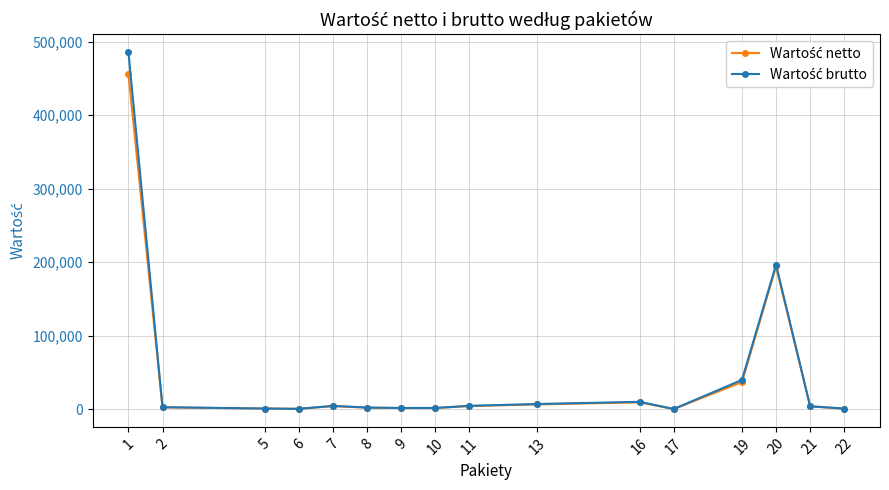

What is the minimum value shown in the chart?

122.3